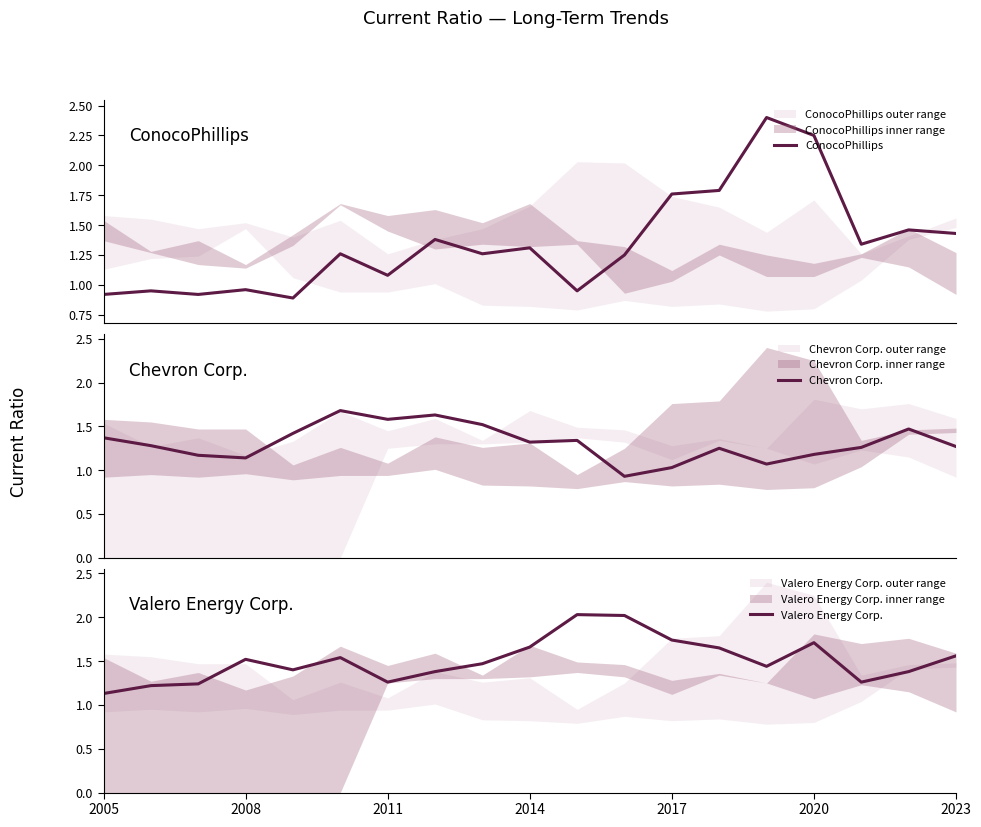

Which series has the widest spread of values?

ConocoPhillips